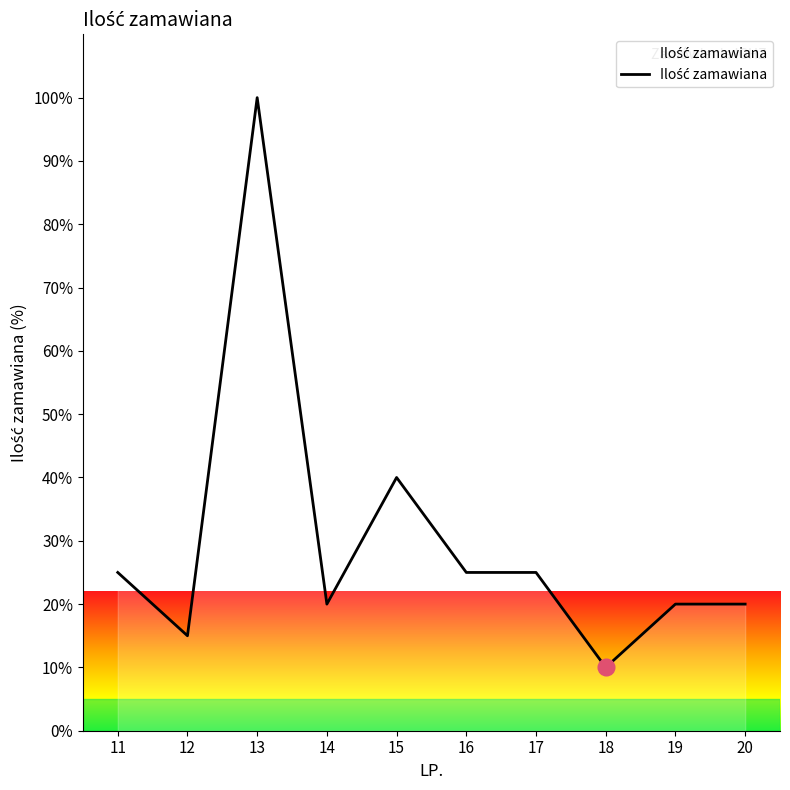

Is it true that the value at 13 is 34?

False